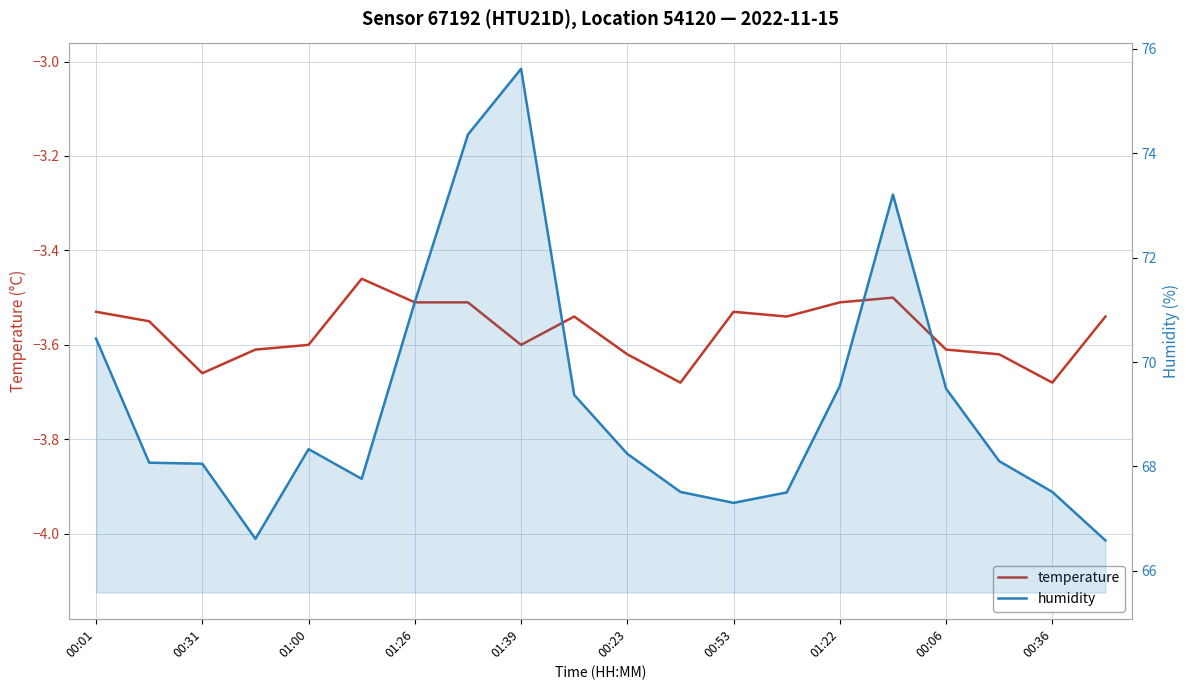

What is the minimum value shown in the chart?

-3.7